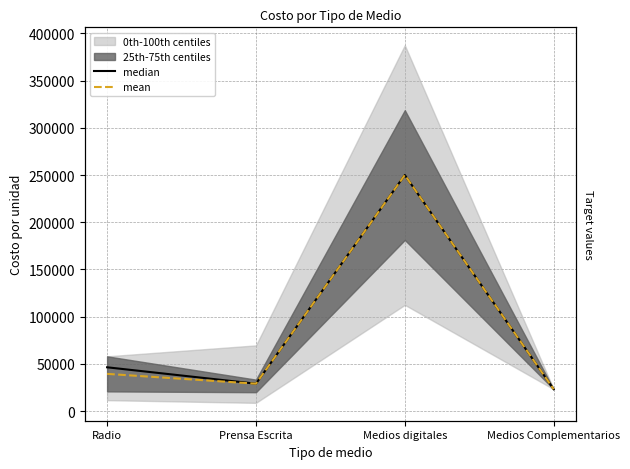

What position from the left is Medios digitales?

3